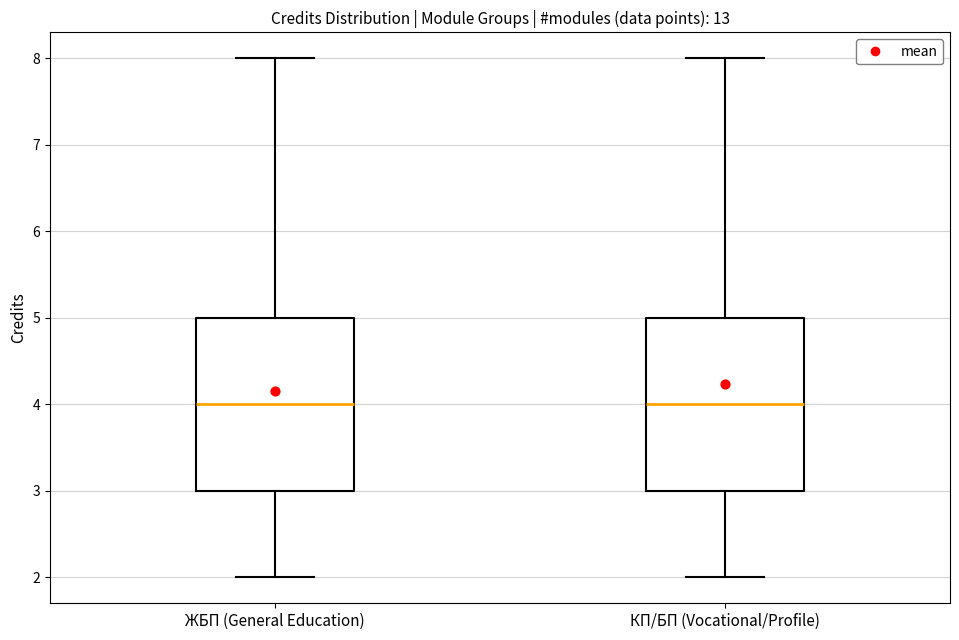

Where is the upper edge of the box for ЖБП (General Education) on the y-axis? The values are not printed on the chart, so give them approximately, as read against the axis.

5